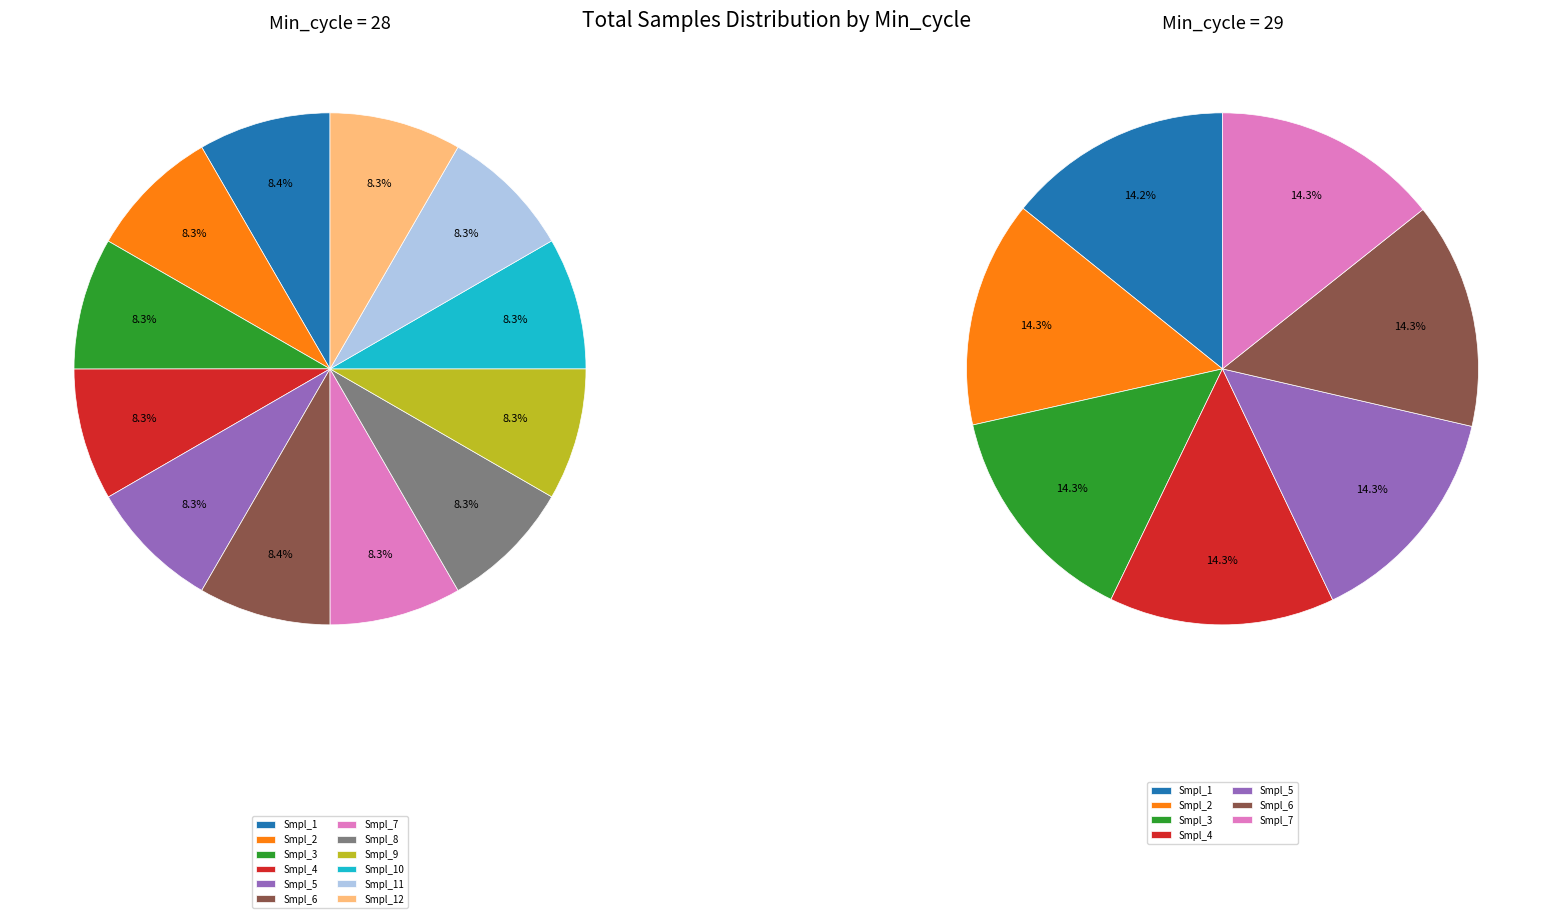

Approximately how many times larger is the value at 28 compared to 28?

1.0